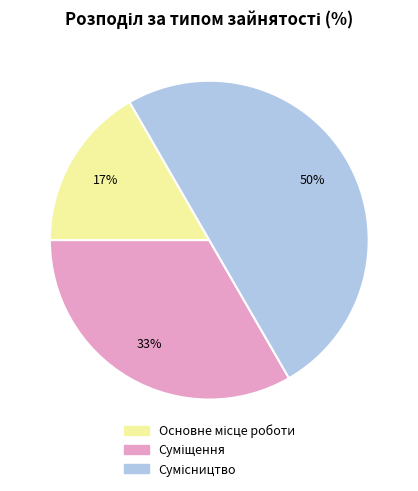

To the nearest percent, what is the average slice percentage?

33%